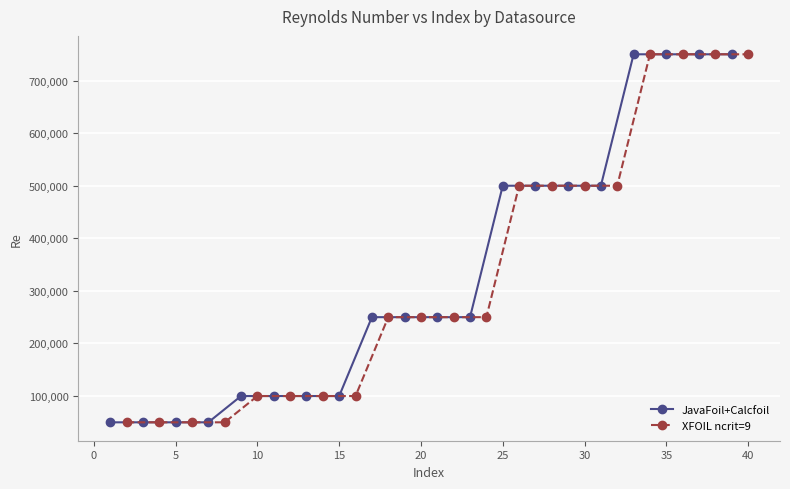

What is the maximum value for JavaFoil+Calcfoil?

750000